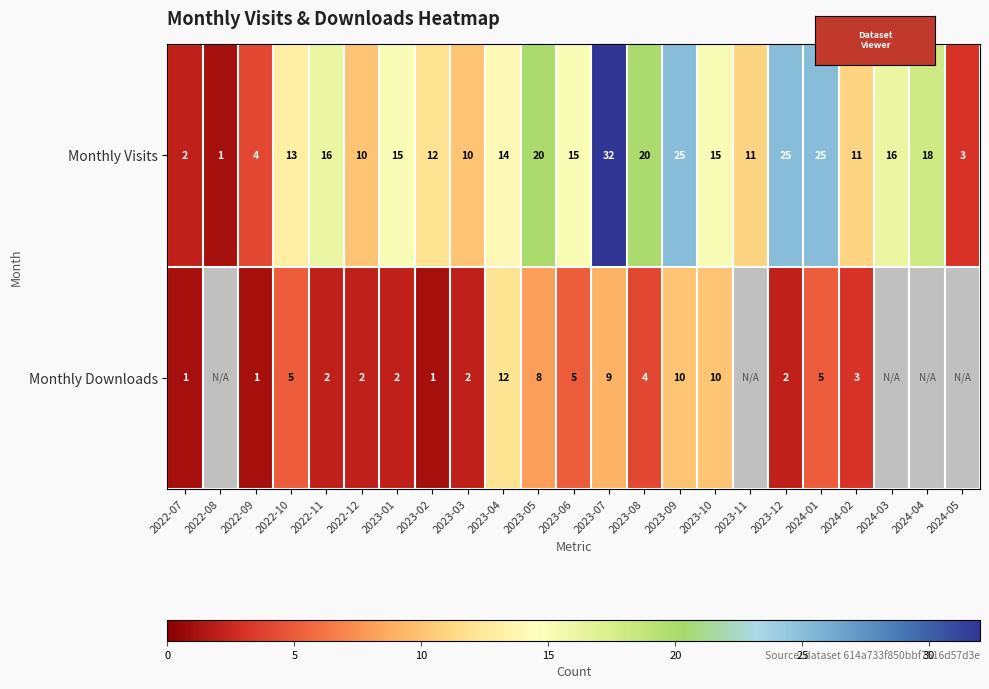

What value does the Monthly Visits series have at 2024-01?

25.0